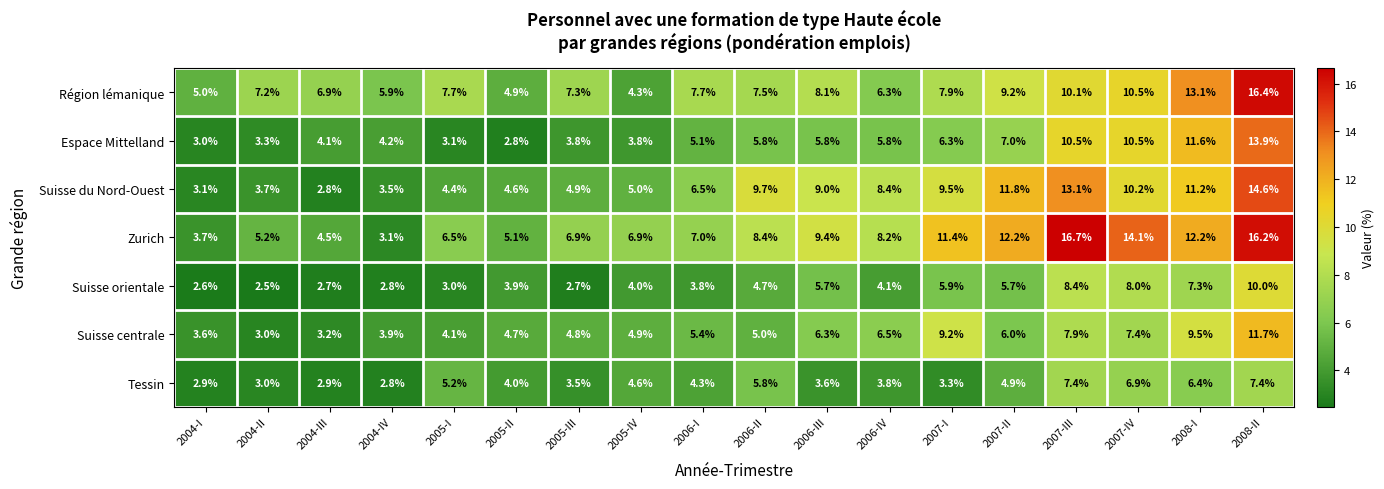

What is the minimum value for Suisse du Nord-Ouest?

2.8